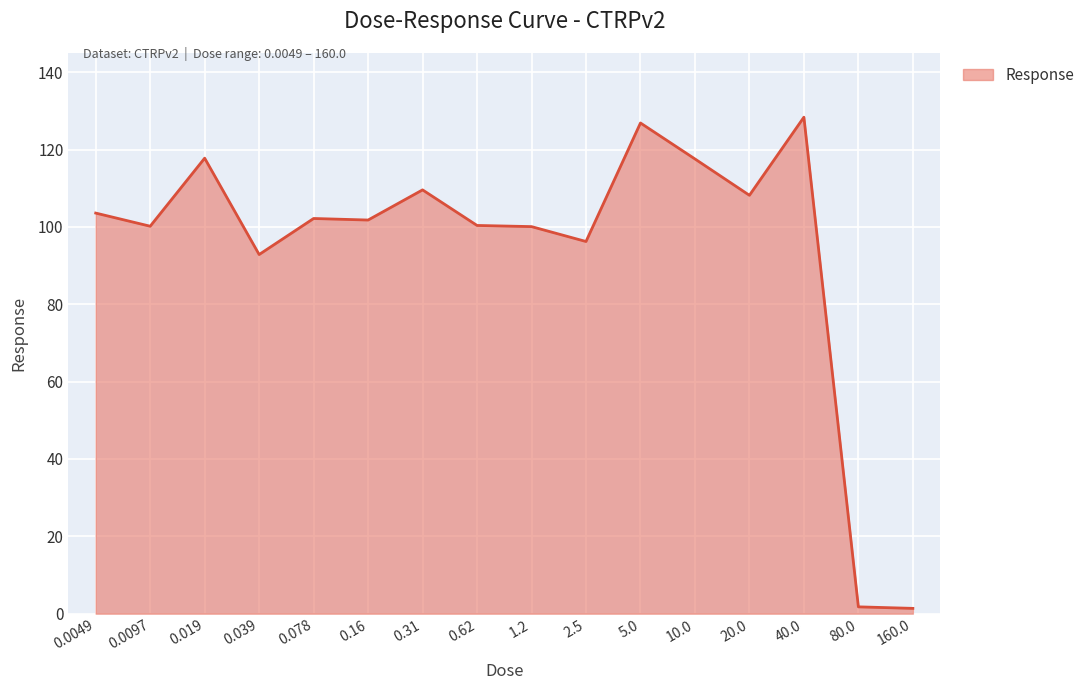

At which category does the chart reach its peak across all series?

40.0